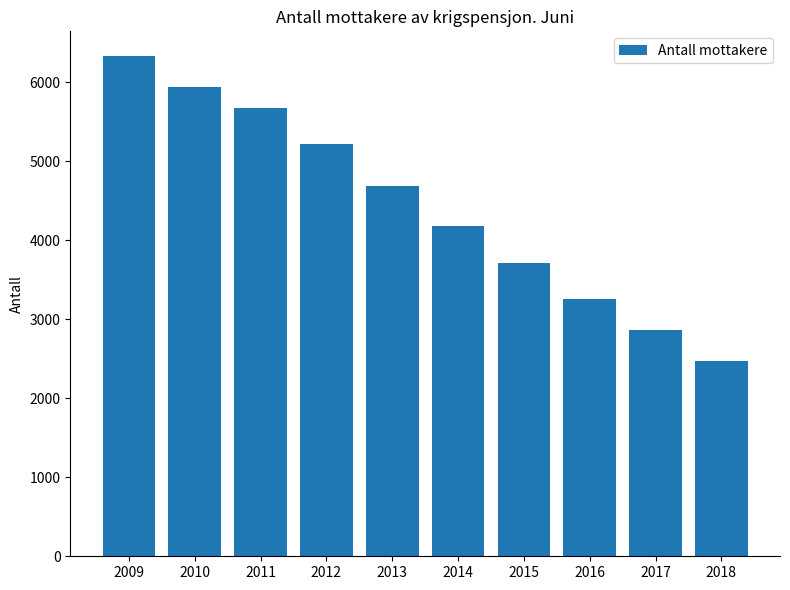

What is the difference between the second highest and minimum values?

3469